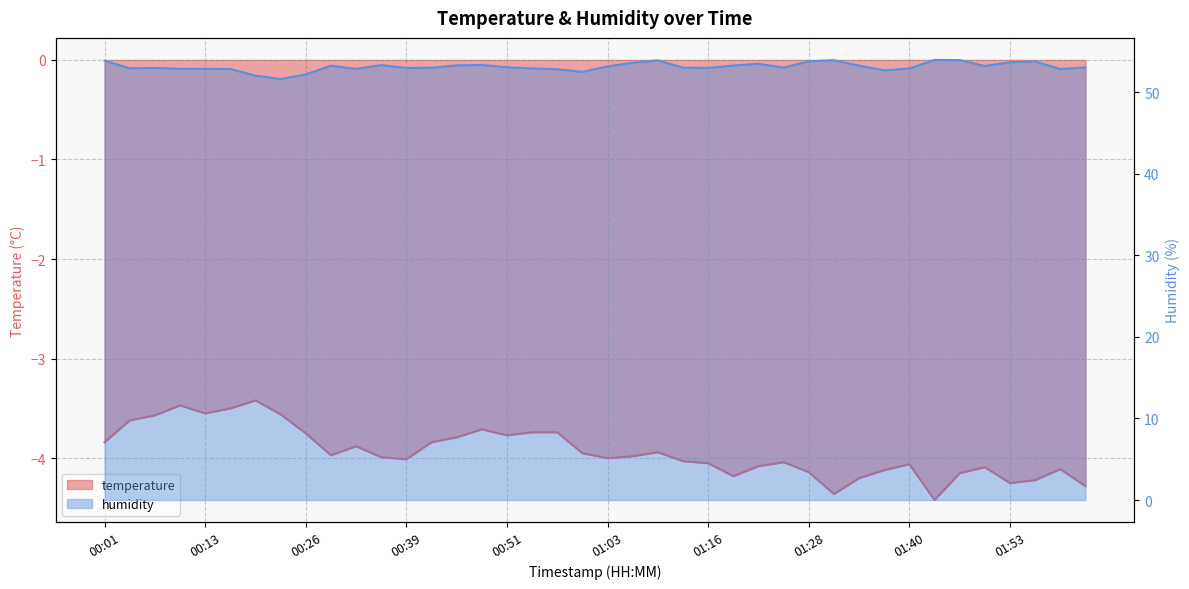

True or false: humidity and temperature intersect in this chart.

False